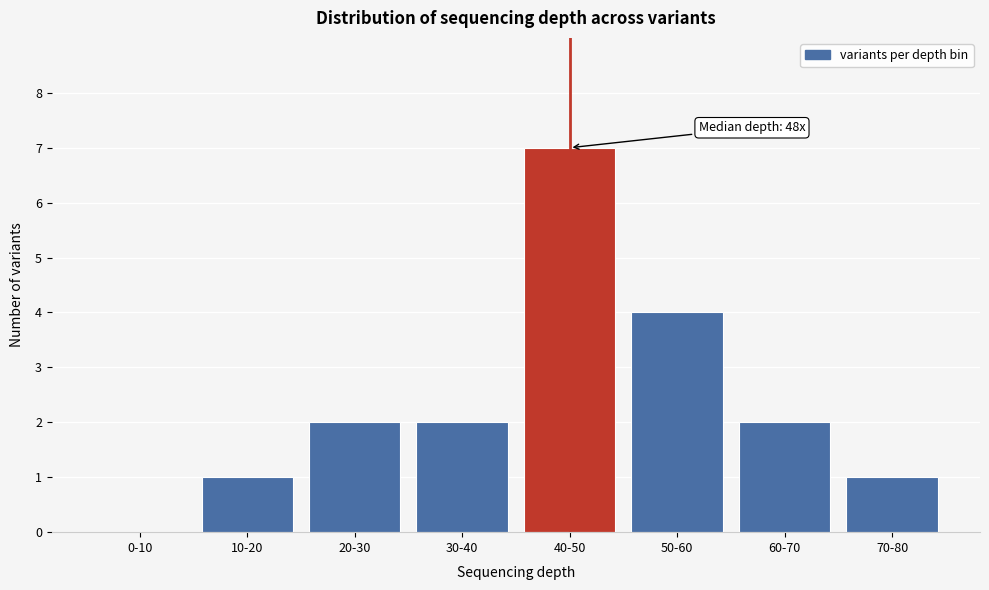

Reading left to right, list all the values displayed in this chart.

0-10=0	10-20=1	20-30=2	30-40=2	40-50=7	50-60=4	60-70=2	70-80=1